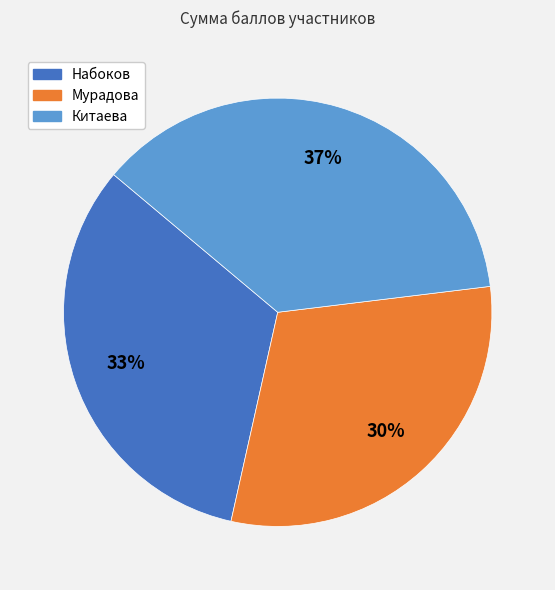

Count the number of slices in the pie.

3